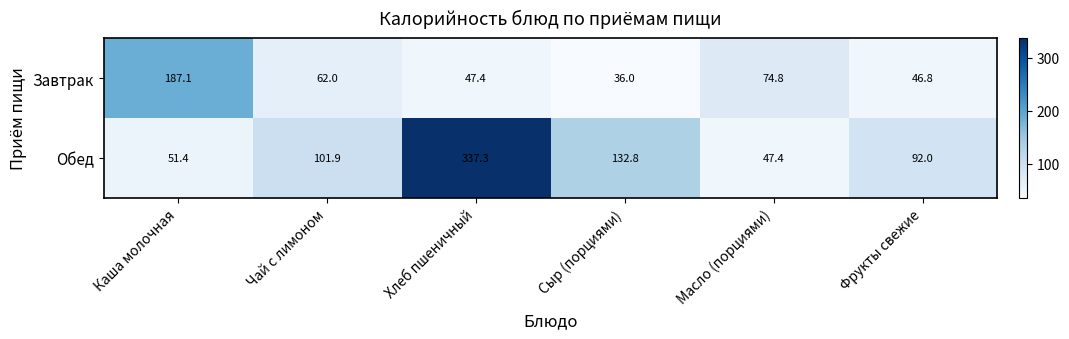

Reading left to right, list all the values displayed in this chart.

Завтрак: Каша молочная=187.1	Чай с лимоном=62.0	Хлеб пшеничный=47.4	Сыр (порциями)=36.0	Масло (порциями)=74.8	Фрукты свежие=46.8
Обед: Каша молочная=51.4	Чай с лимоном=101.9	Хлеб пшеничный=337.3	Сыр (порциями)=132.8	Масло (порциями)=47.4	Фрукты свежие=92.0